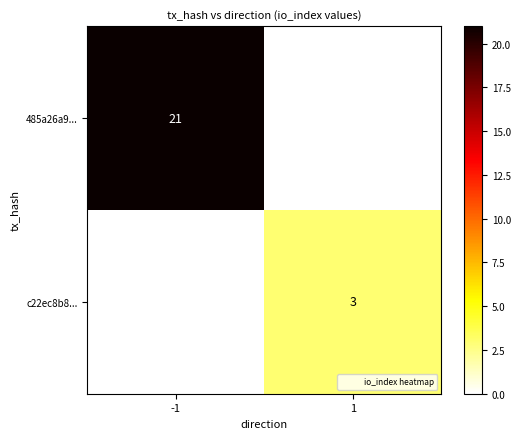

What is the sum of the 485a26a9... values at -1 and 1?

21